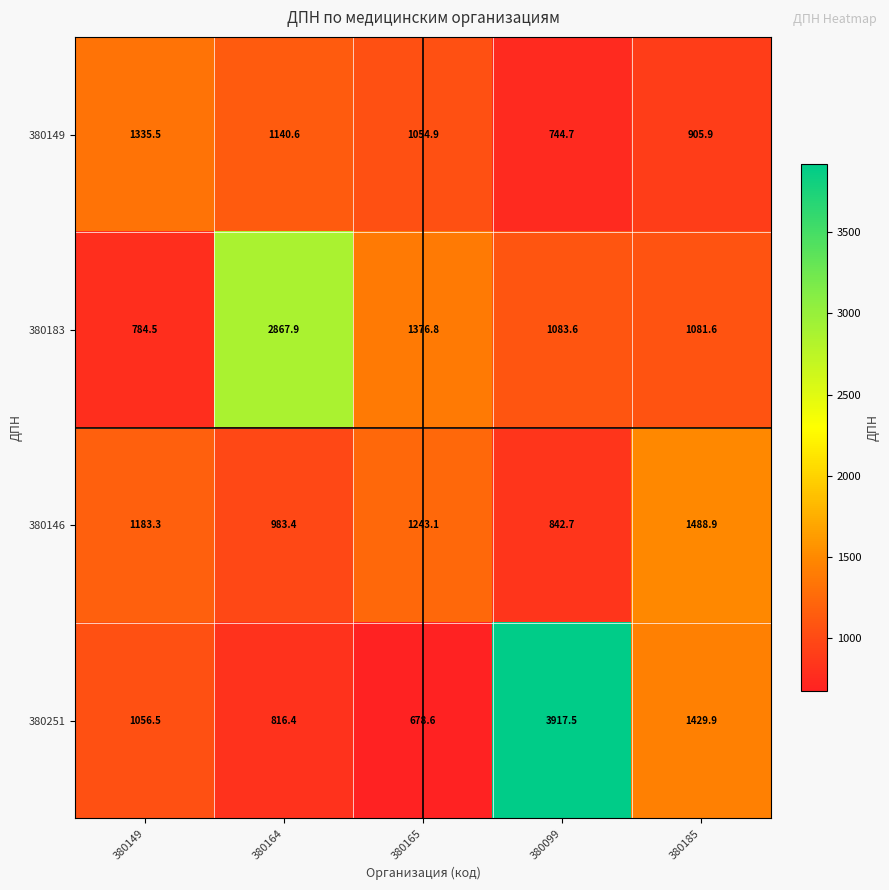

Reading left to right, what are all the values shown in this chart?

380149: 380149=1335.5	380164=1140.6	380165=1054.9	380099=744.7	380185=905.9
380183: 380149=784.5	380164=2867.9	380165=1376.8	380099=1083.6	380185=1081.6
380146: 380149=1183.3	380164=983.4	380165=1243.1	380099=842.7	380185=1488.9
380251: 380149=1056.5	380164=816.4	380165=678.6	380099=3917.5	380185=1429.9